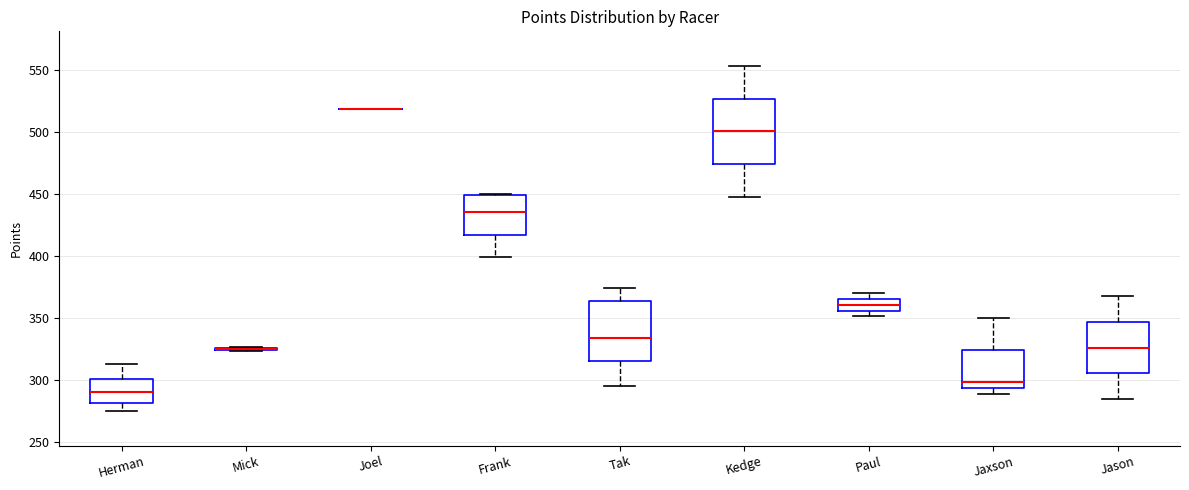

Where does the lower whisker of the box for Tak end on the y-axis? The values are not printed on the chart, so give them approximately, as read against the axis.

295